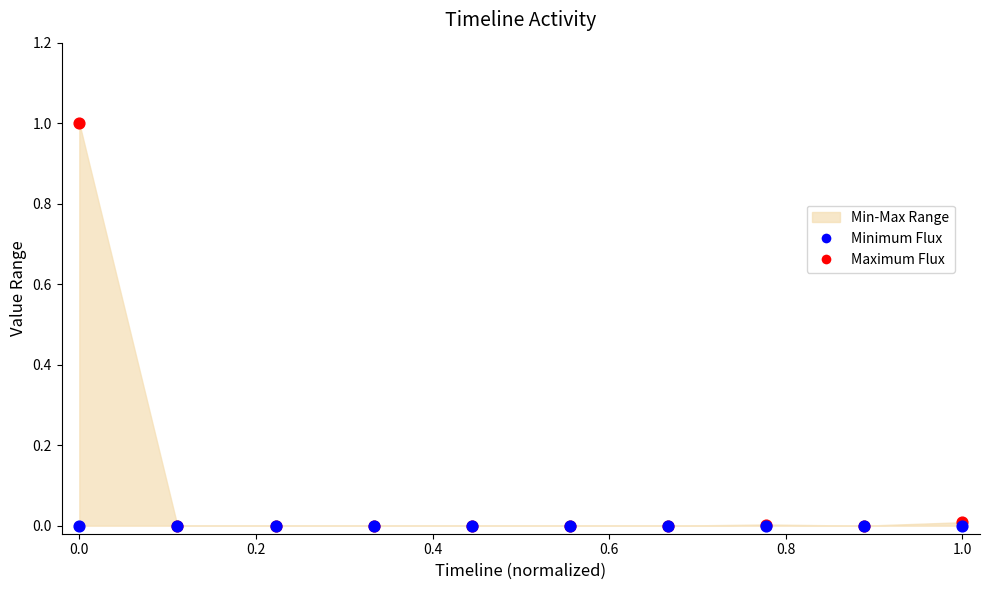

Which series reaches the maximum Y coordinate?

Maximum Flux